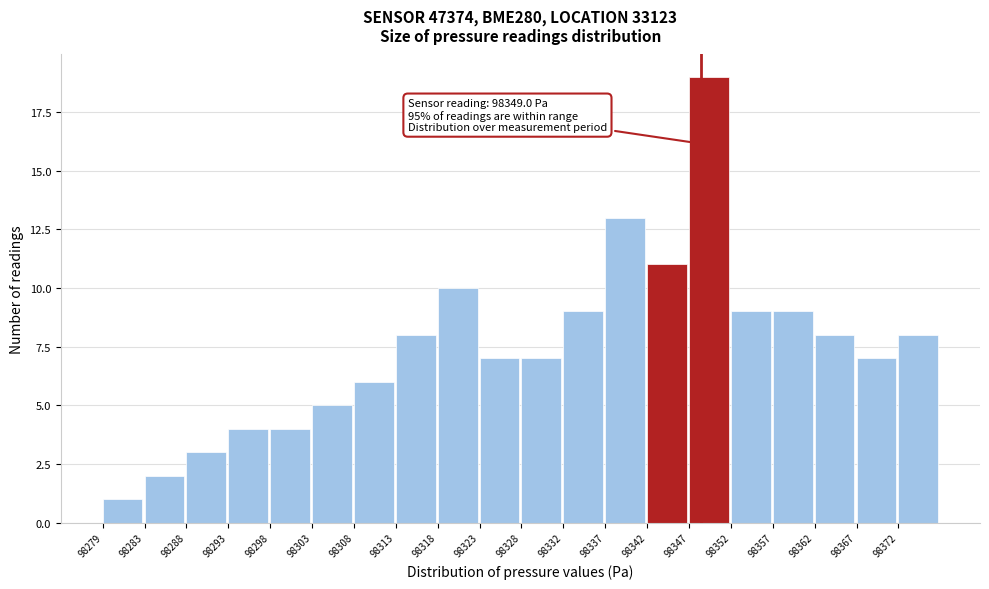

Which range on the x-axis has the tallest bar?

98347.6 to 98352.5